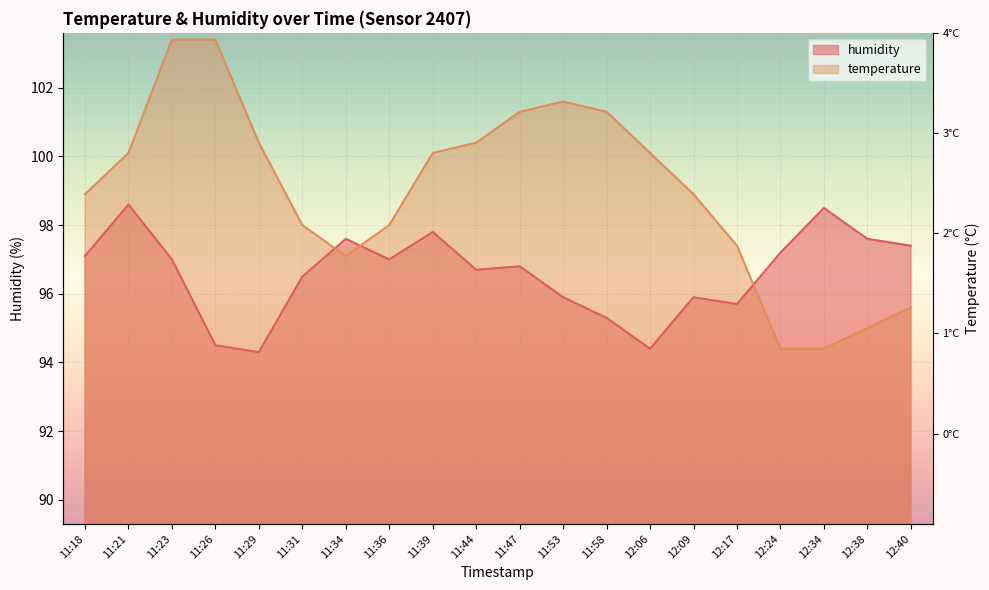

True or false: humidity has a value of 96.5 at 11:31.

True